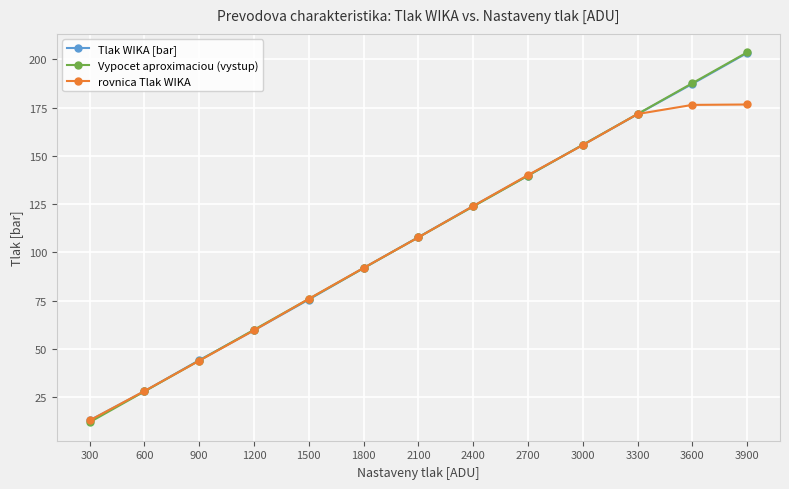

What is the total value across all series at 900?

132.1